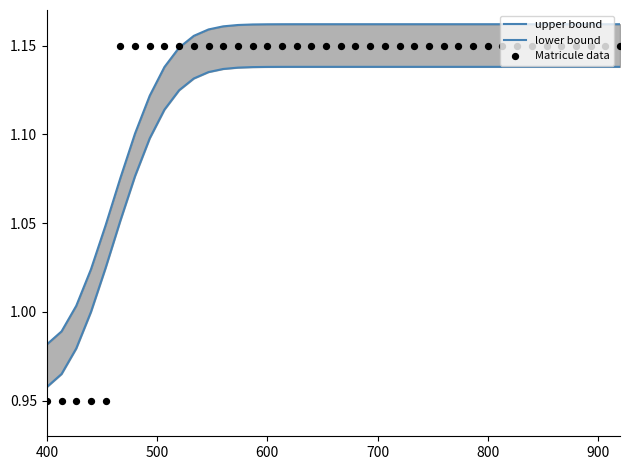

Which series has the widest spread of Y values?

Matricule data